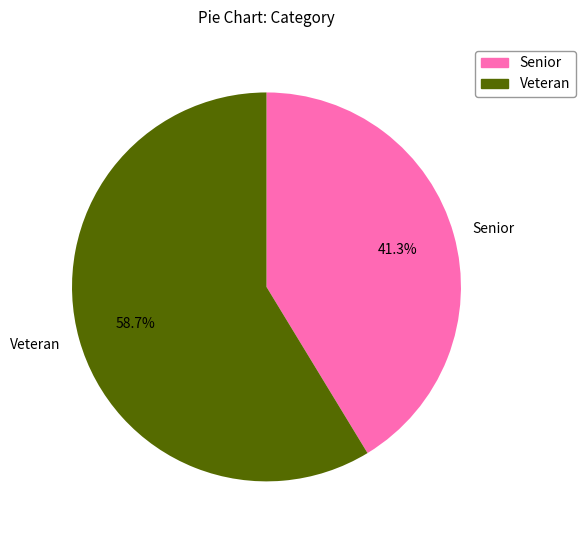

Do Senior and Veteran together represent more than half of the pie?

Yes